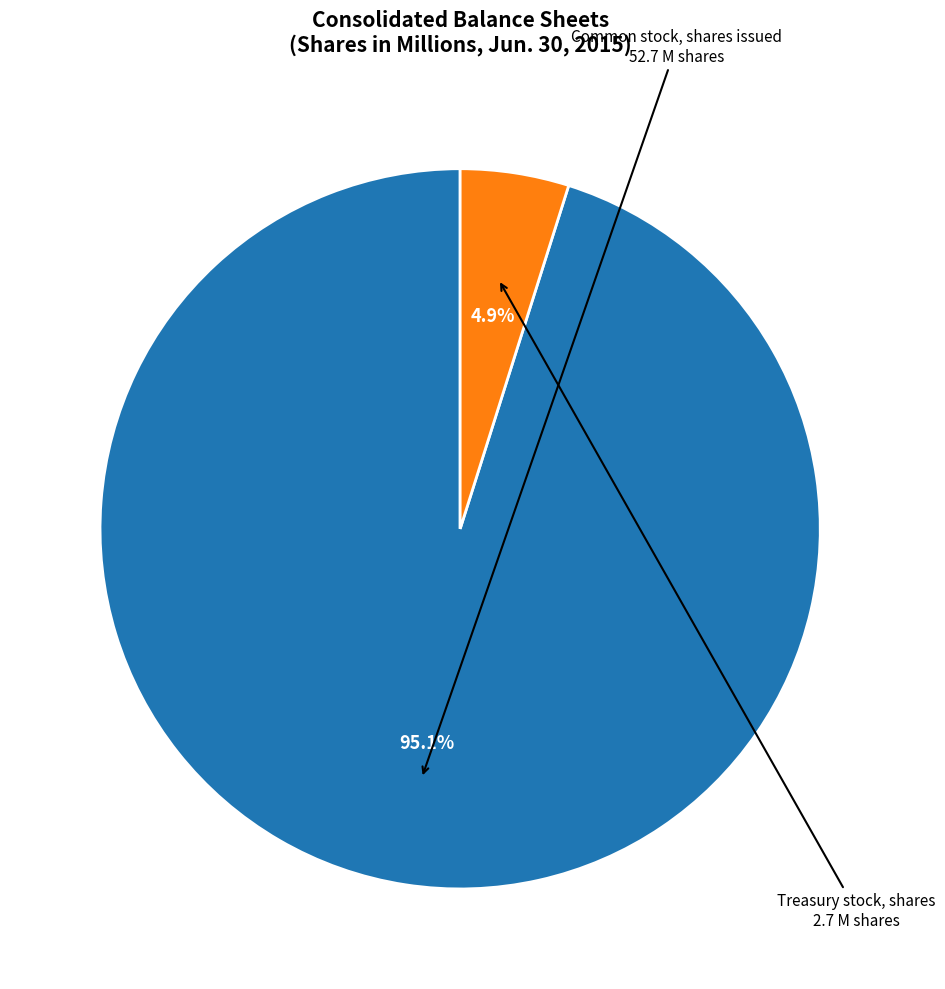

How many slices are in this pie chart?

2